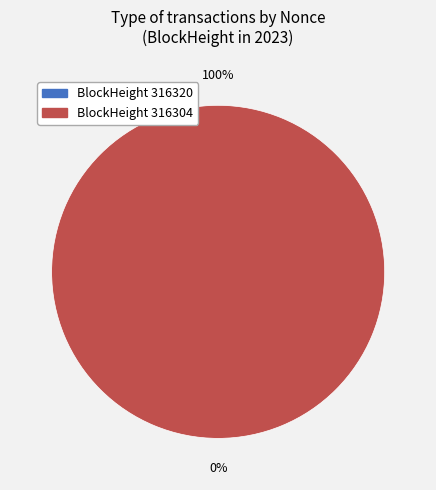

What is the largest slice in the pie chart?

316304